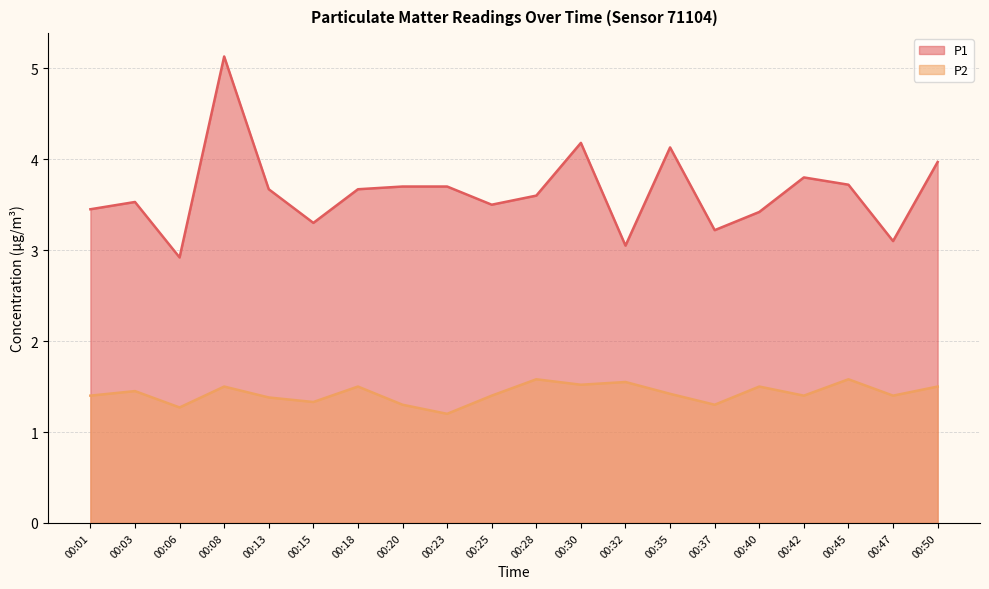

Which label corresponds to the largest value in the chart?

00:08